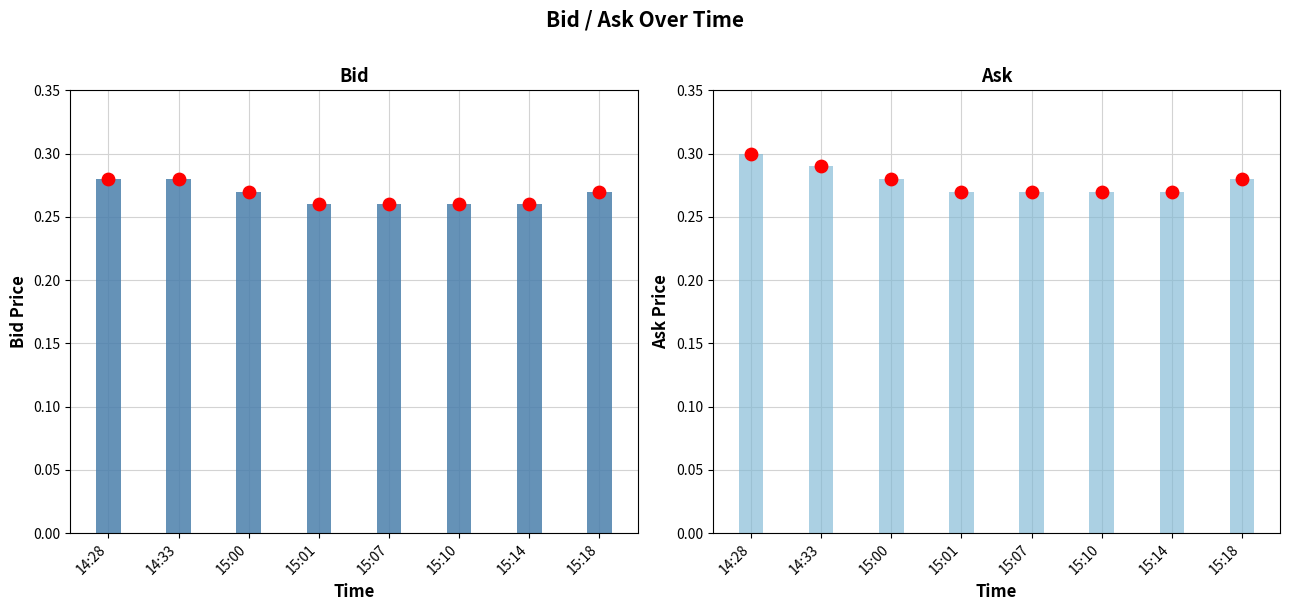

What is the total value across all series at 14:33?

0.6